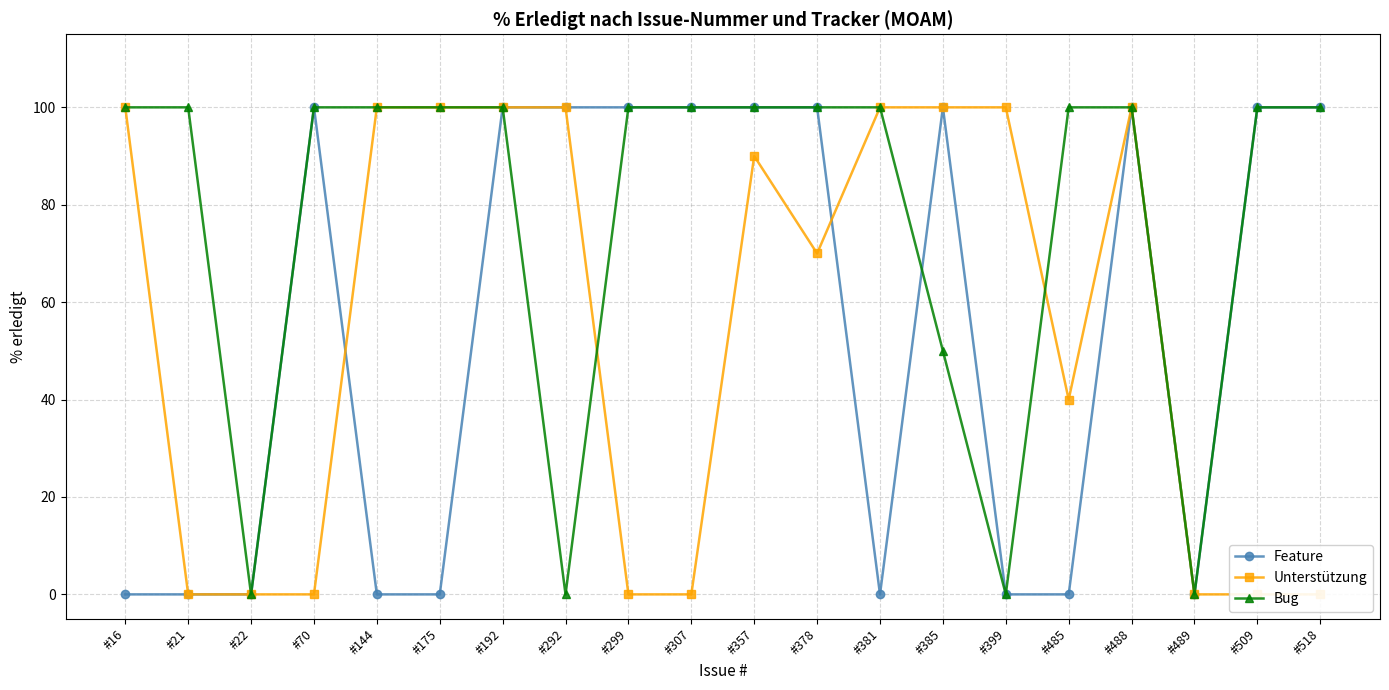

What is the total value across all series at #307?

200